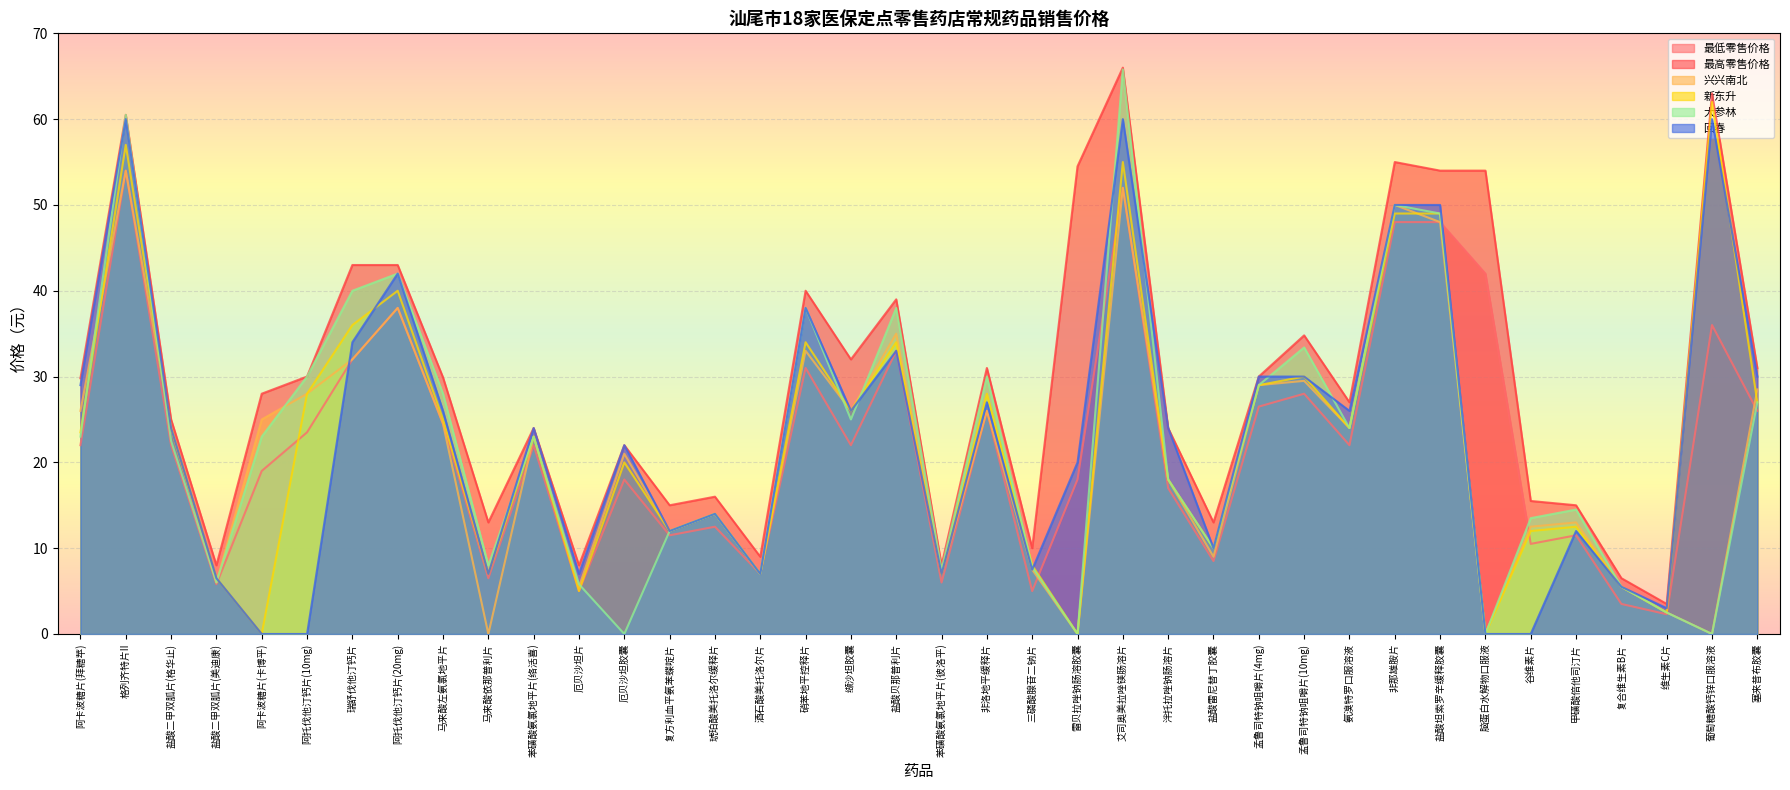

True or false: 最高零售价格 has a value of 15.4 at 阿托伐他汀钙片(20mg).

False